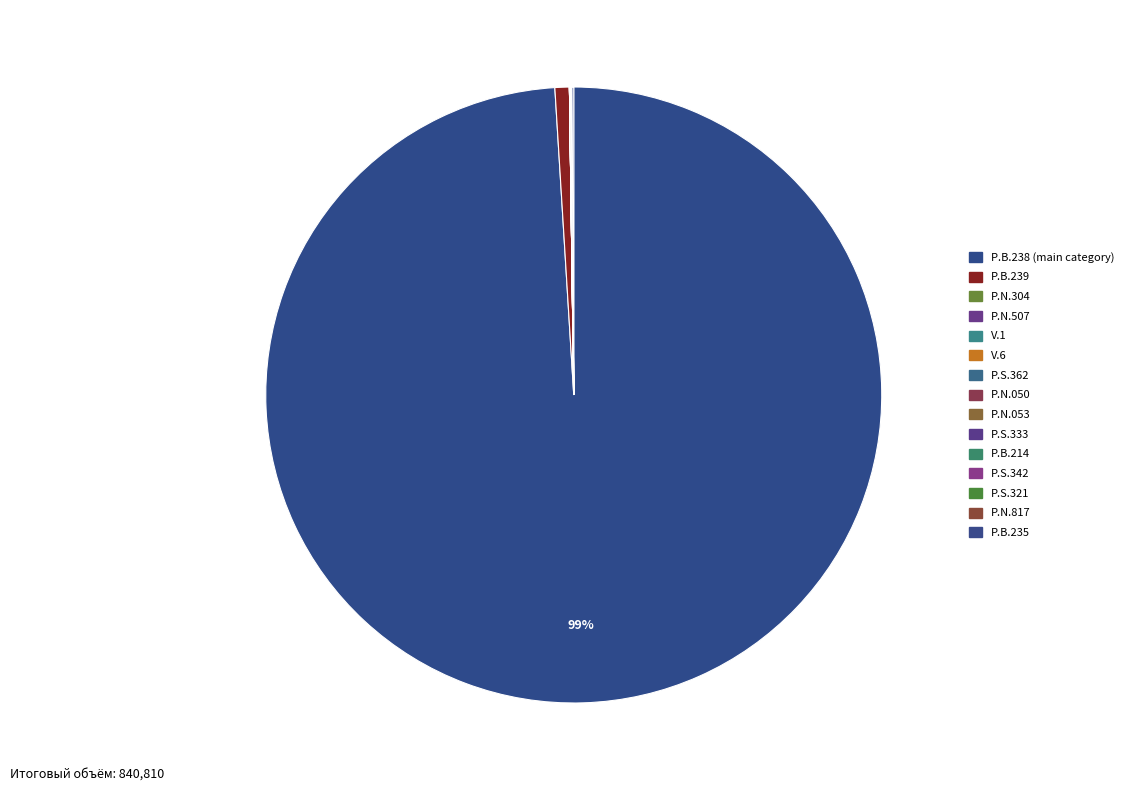

Which category has the biggest portion of the pie?

P.B.238